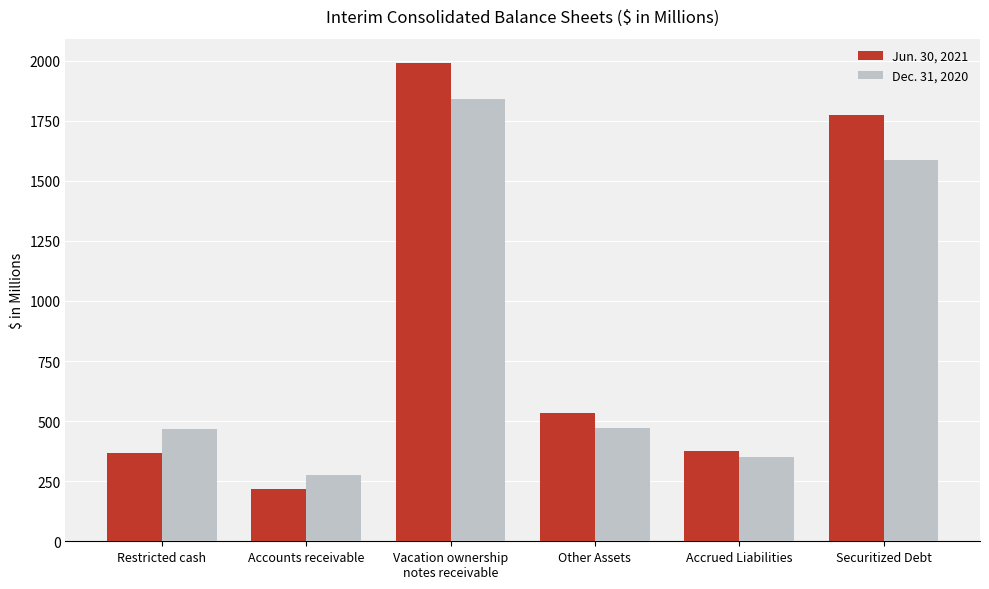

Rank the series at Other Assets from highest to lowest value.

Jun. 30, 2021, Dec. 31, 2020